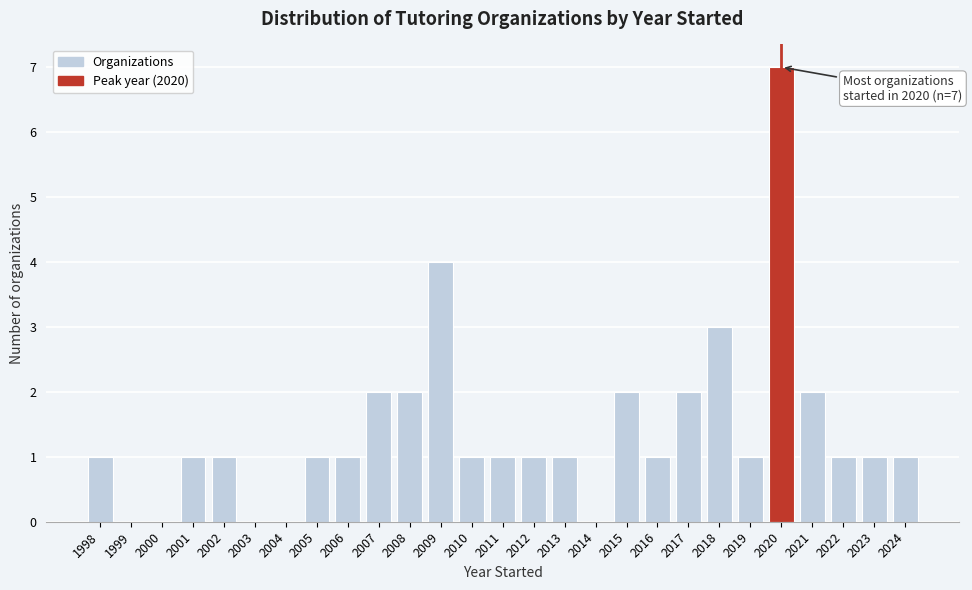

Which range on the x-axis has the tallest bar?

2019.5 to 2020.5